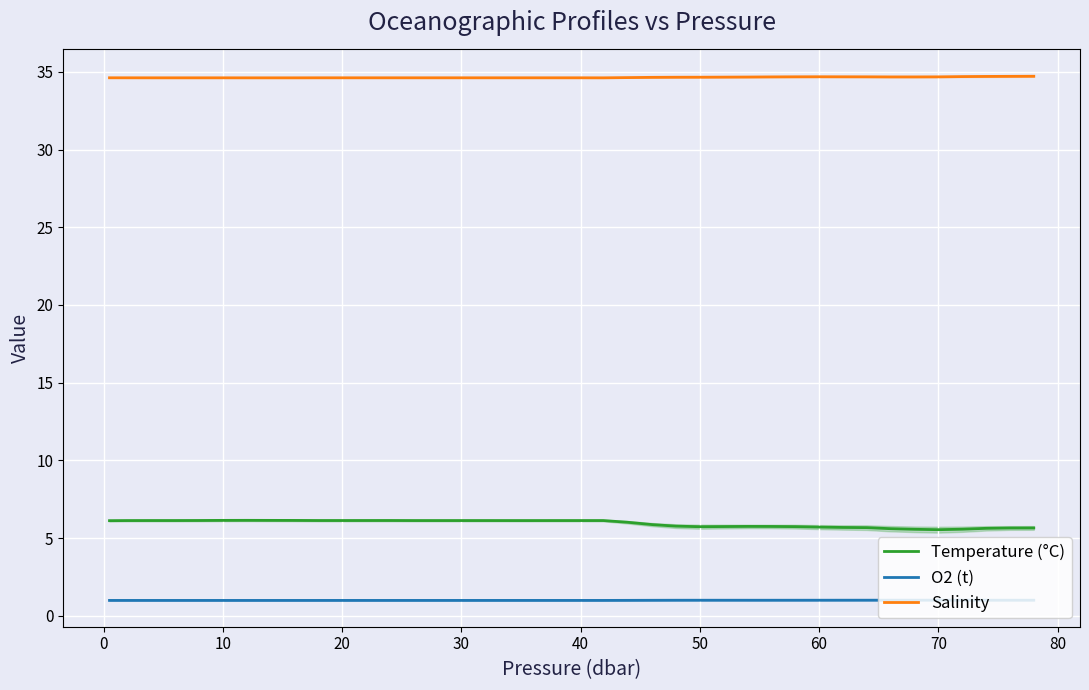

True or false: O2 (t) and Salinity cross at least once.

False